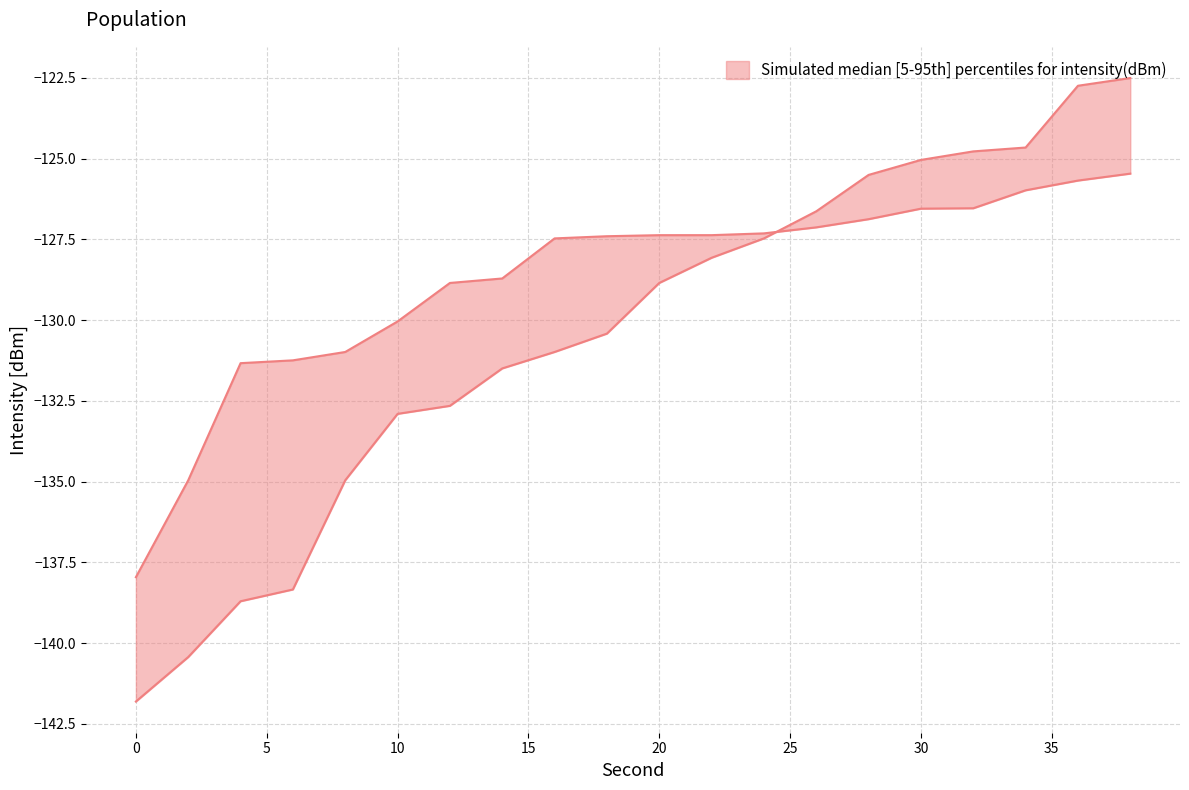

How many lines are shown in the chart?

2